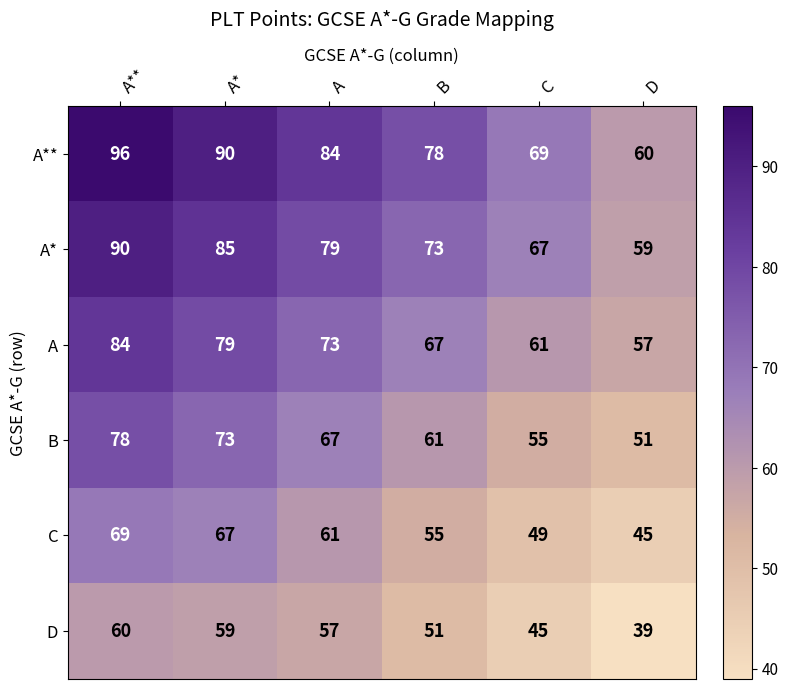

Which series has the largest total across all categories?

A**